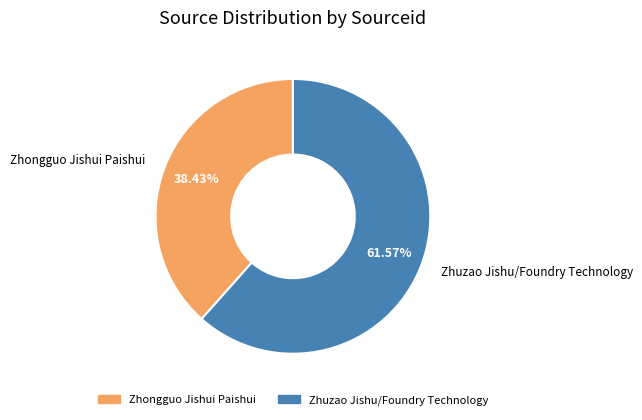

Which slice is the smallest?

Zhongguo Jishui Paishui